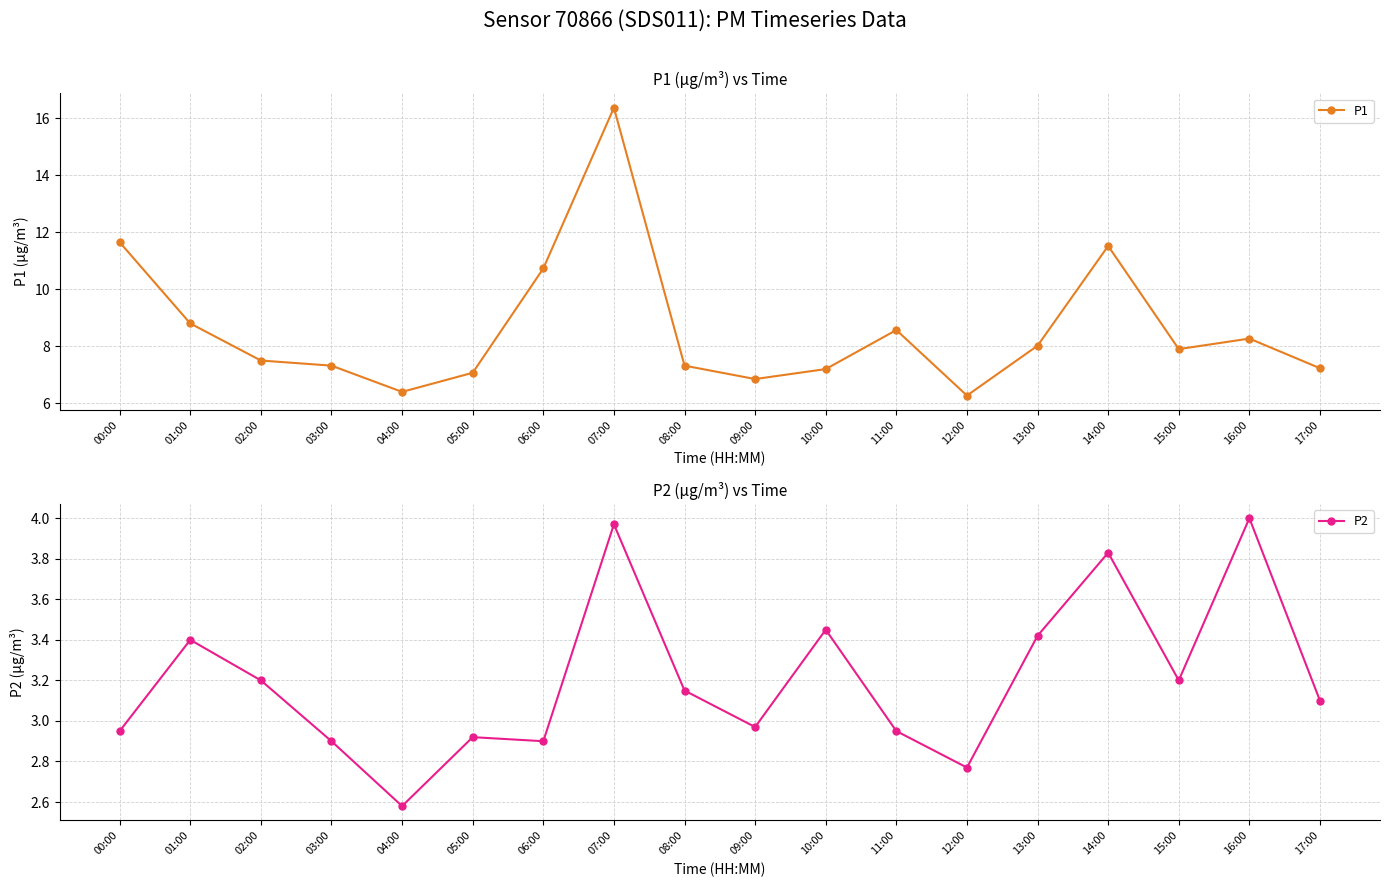

Reading left to right, list all the values displayed in this chart.

P1: 11.7	8.8	7.5	7.3	6.4	7.1	10.7	16.4	7.3	6.8	7.2	8.6	6.3	8.0	11.5	7.9	8.3	7.2
P2: 3.0	3.4	3.2	2.9	2.6	2.9	2.9	4.0	3.1	3.0	3.5	3.0	2.8	3.4	3.8	3.2	4.0	3.1